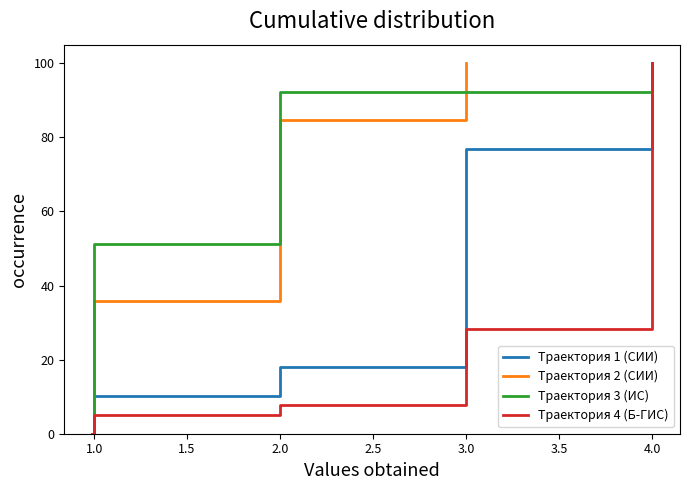

How many lines are shown in the chart?

4